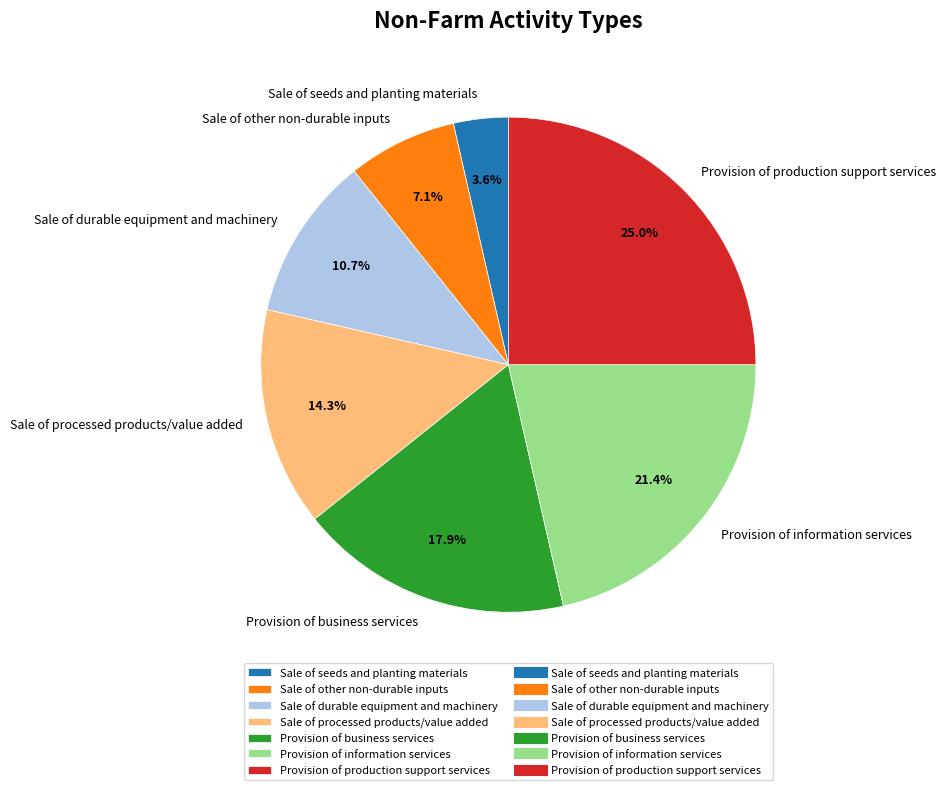

Which slice is the smallest?

Sale of seeds and planting materials